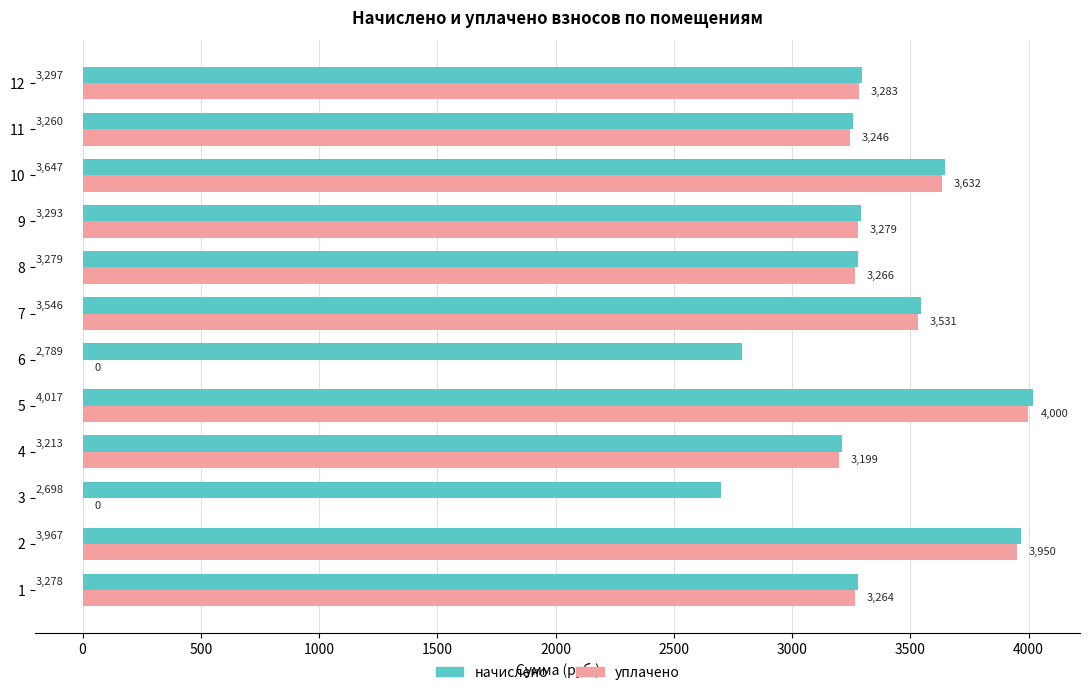

Which series has the largest total across all categories?

начислено